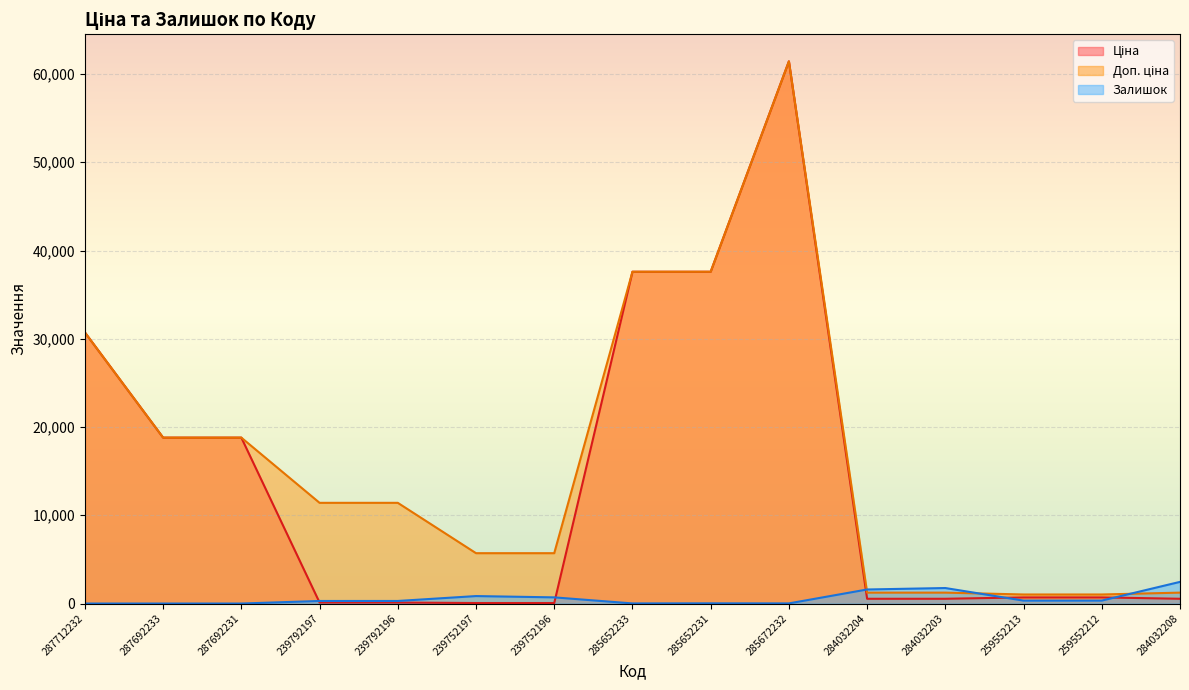

How many lines are shown in the chart?

3